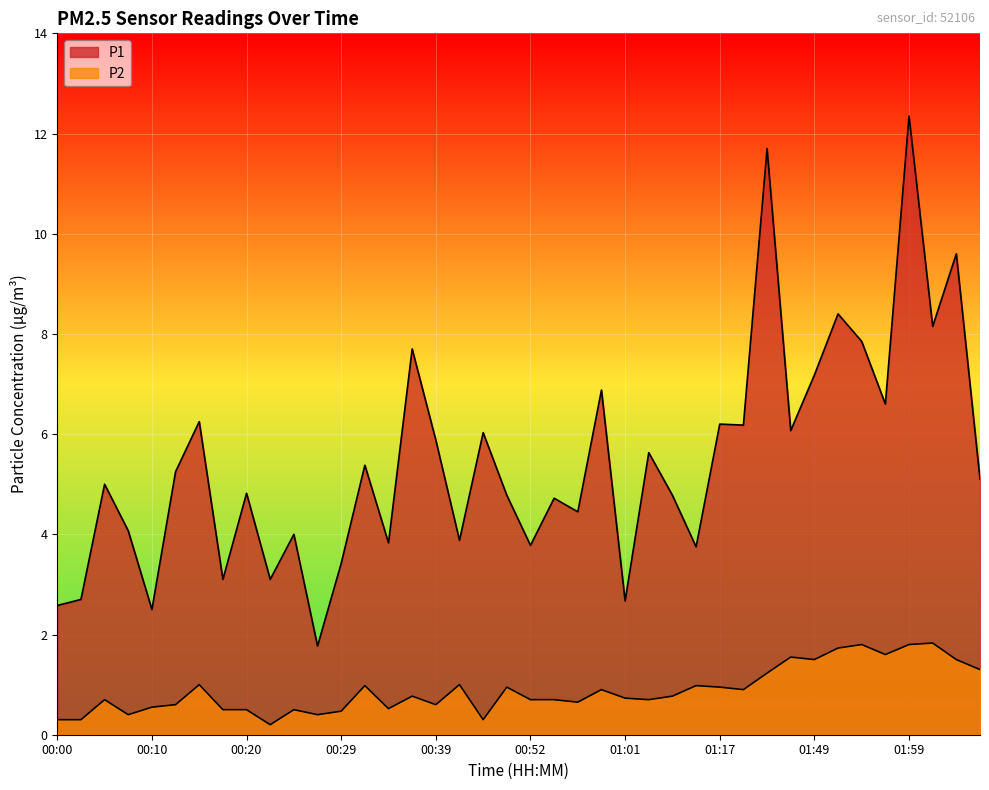

What is the average value of the P1 series?

5.5